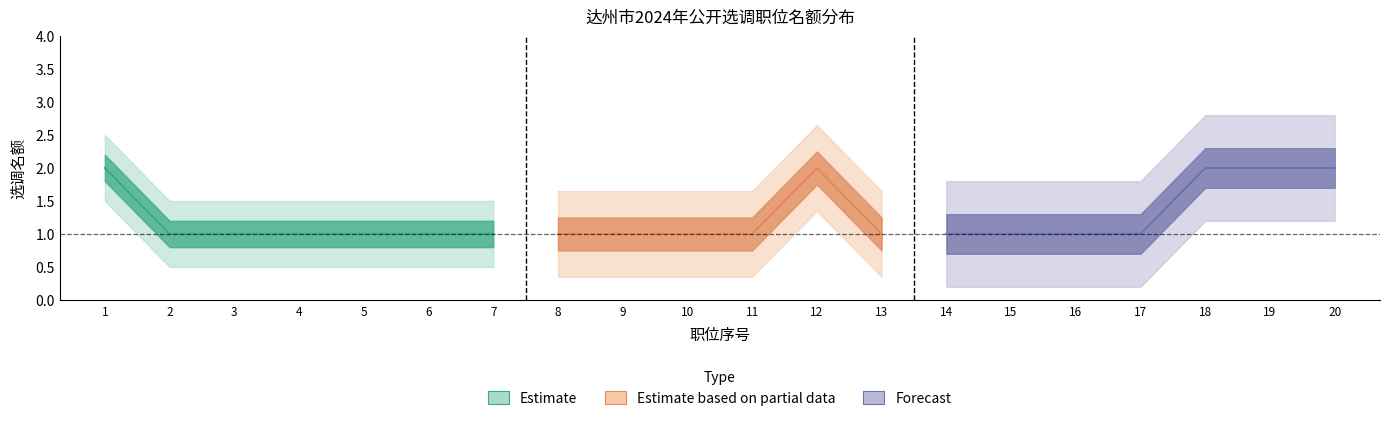

What is the sum of the 专技岗位_名额 values at 3 and 11?

2